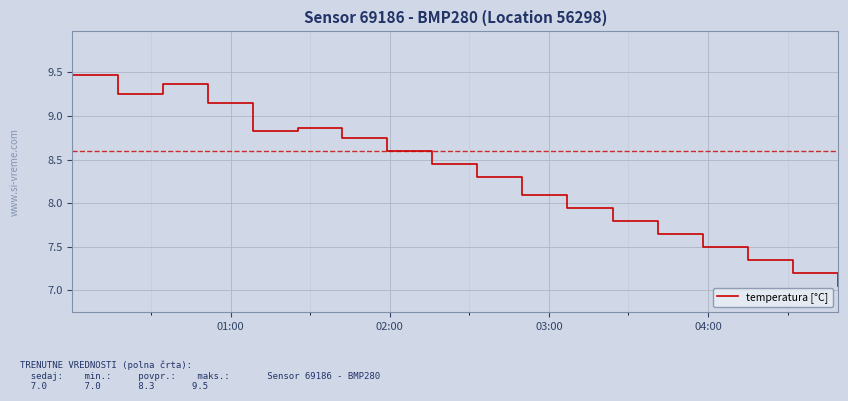

What is the greatest value displayed?

9.5